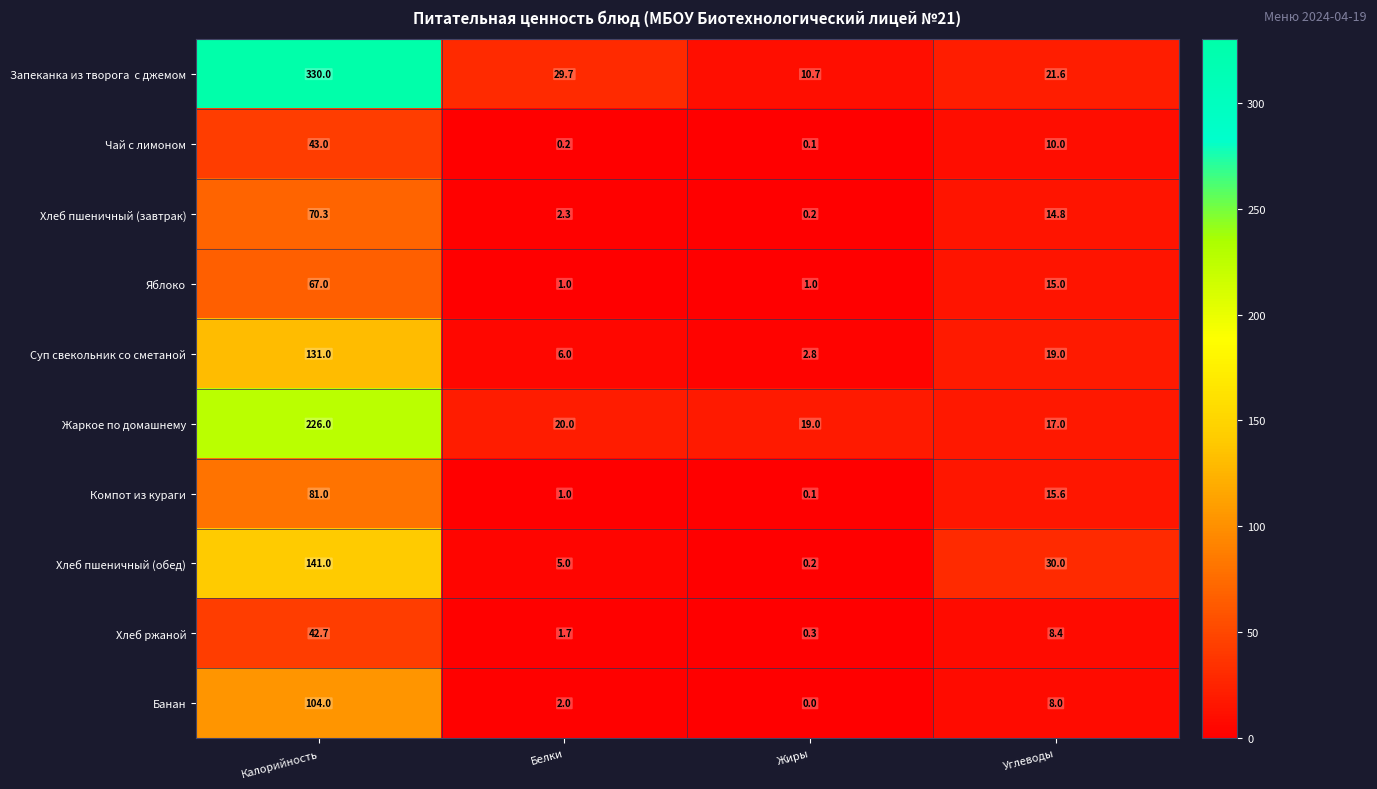

The value of Жаркое по домашнему at Углеводы is 17.0. True or false?

True